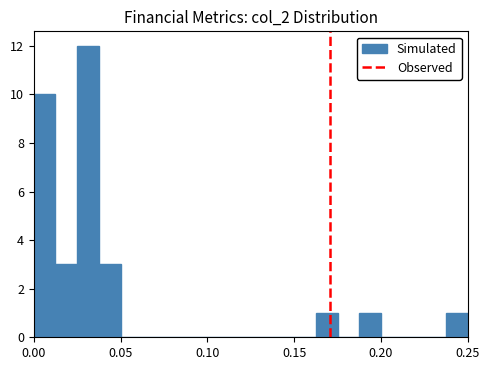

Read against the x-axis, roughly where is the centre of the tallest bar?

0.030